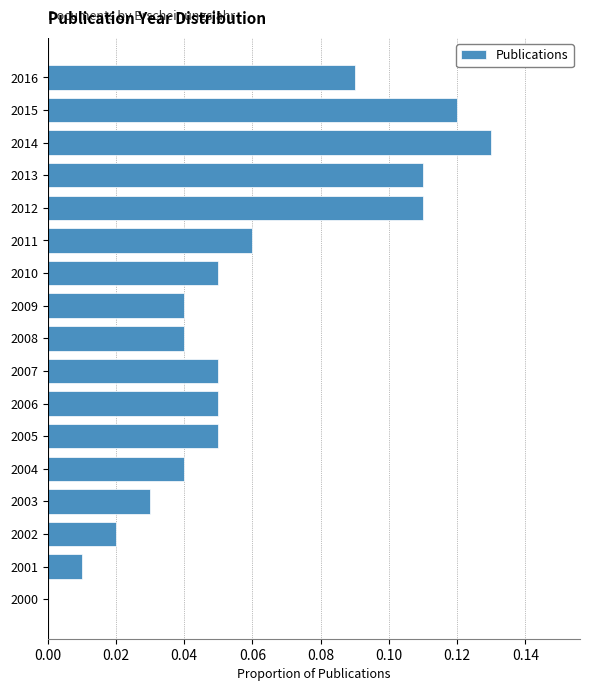

Which category has the highest value across all series?

2014